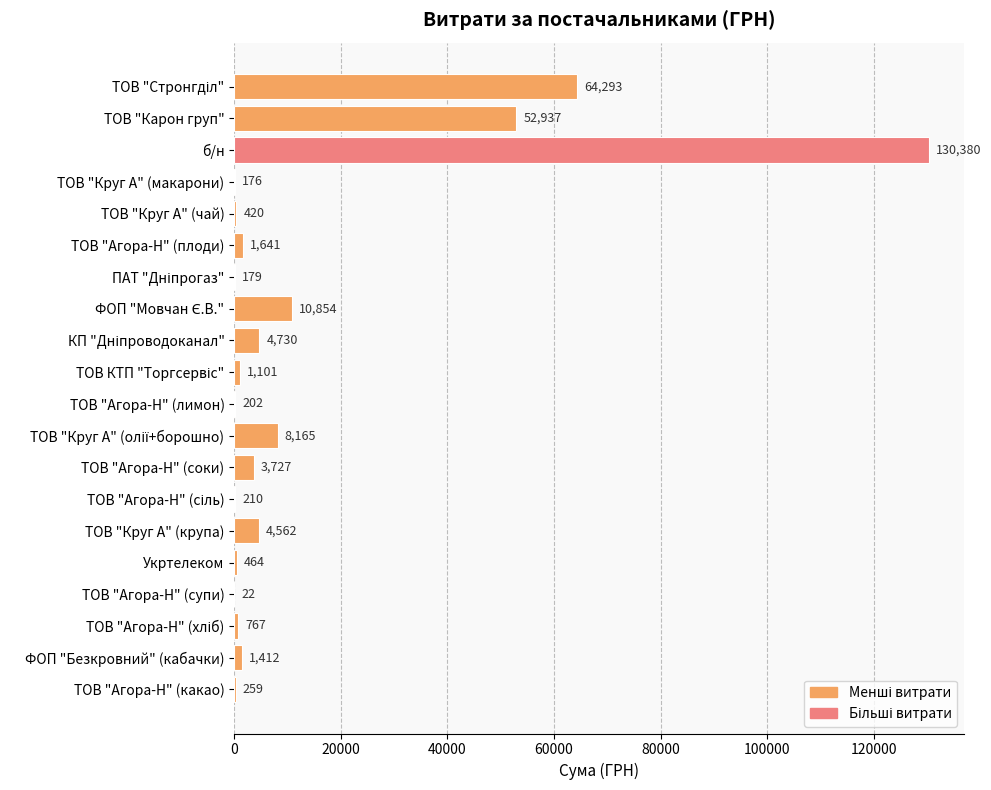

Is it true that the value at ТОВ "Агора-Н" (супи) is 22.5?

True